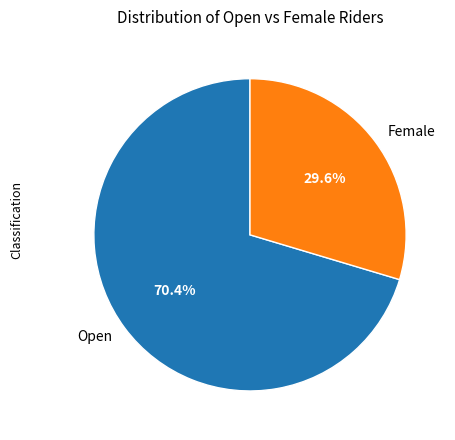

To the nearest percent, what is the average slice percentage?

50%